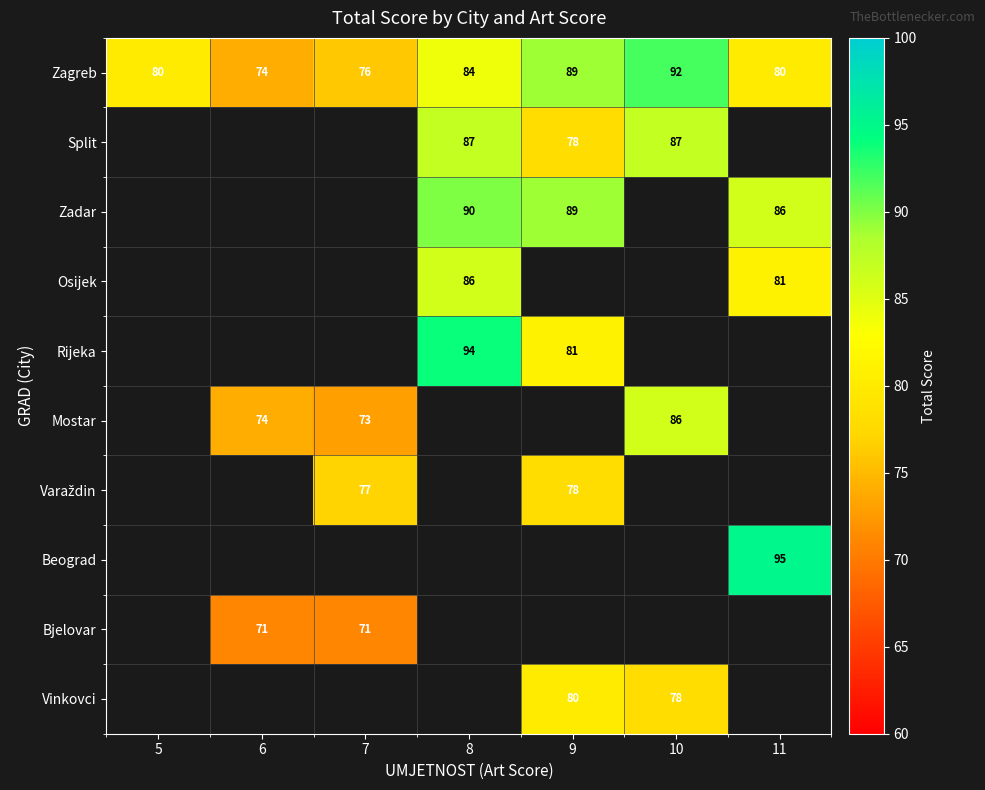

Is it true that Rijeka equals 81 at 9?

True